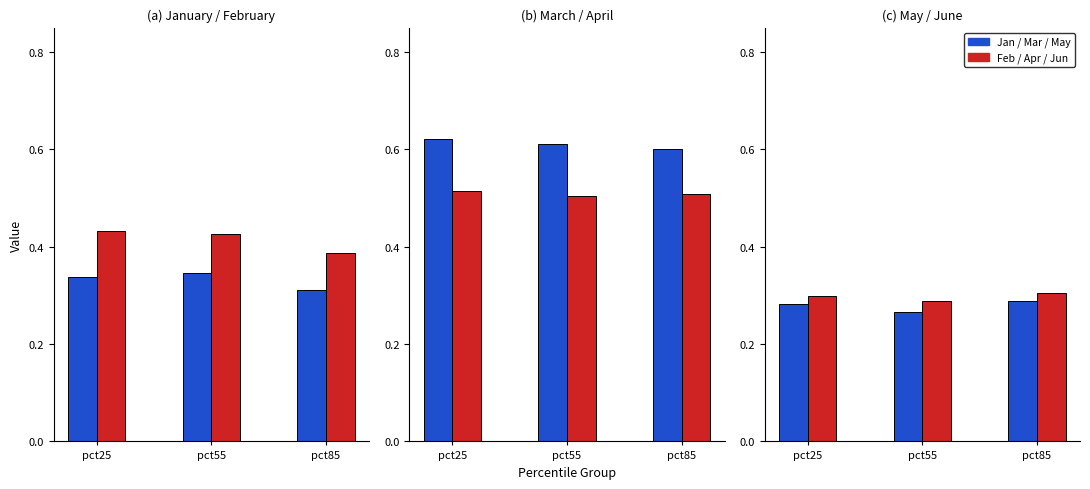

At which label does Feb reach its minimum?

pct85